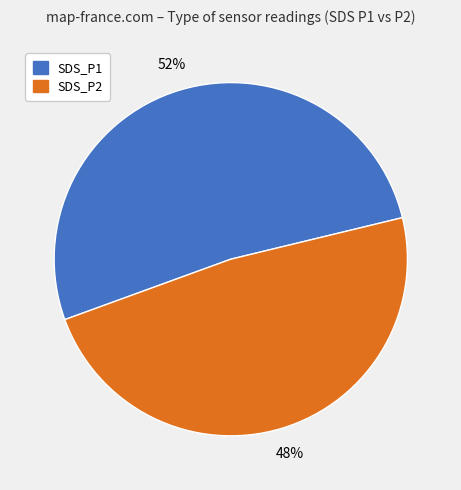

To the nearest percent, what percentage of the pie is SDS_P2?

48%